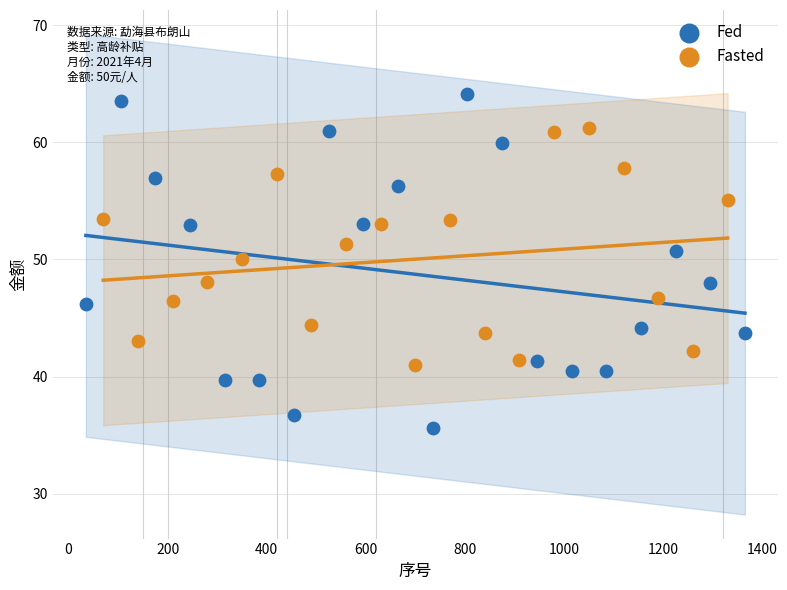

Which series reaches the maximum Y coordinate?

Fed